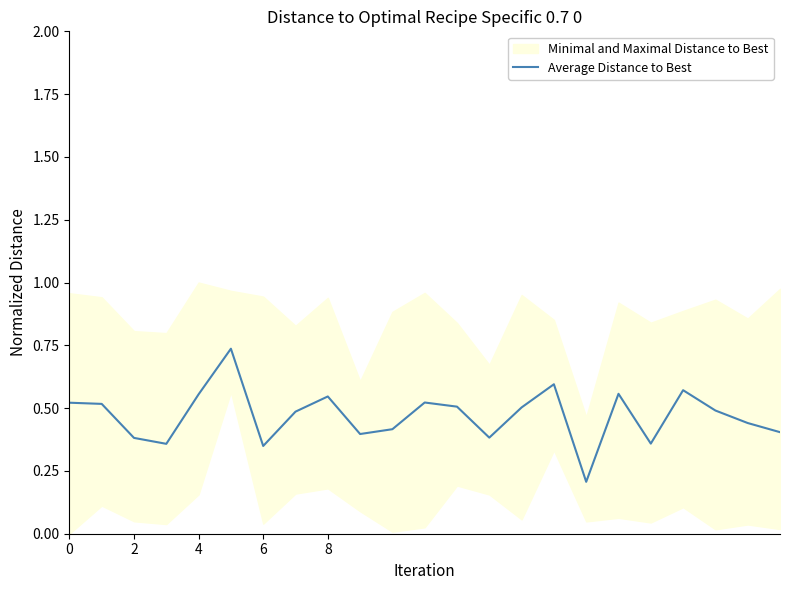

What is the difference between the values at 2 and 16?

0.3